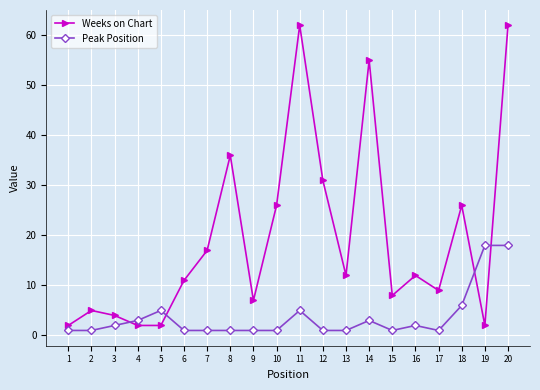

What is the difference between the highest and lowest values at 11?

57